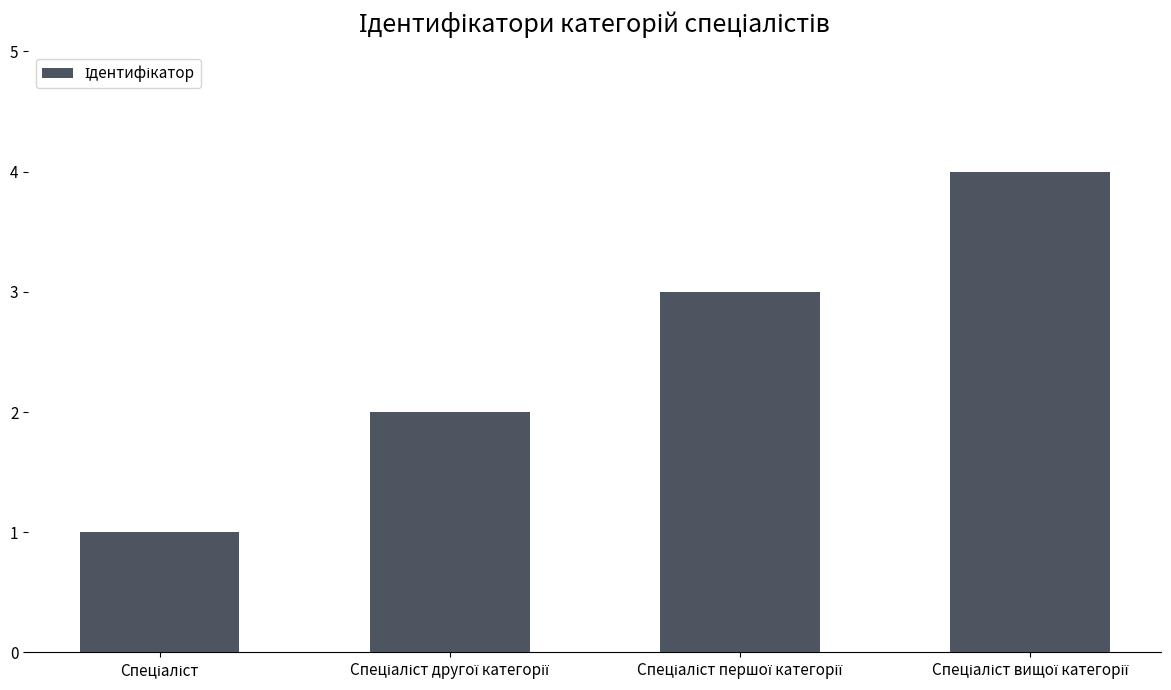

What is the difference between the maximum and minimum values?

3